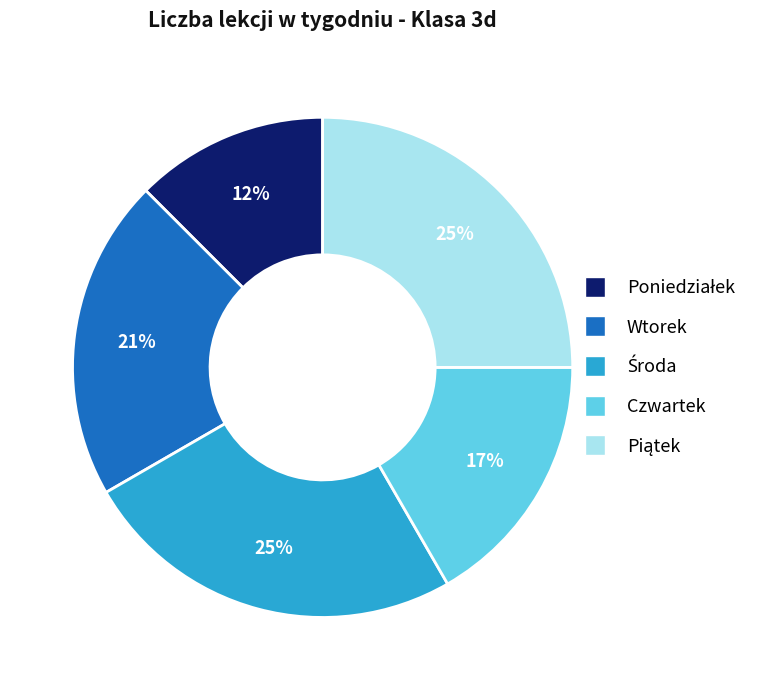

To the nearest percent, what portion does Czwartek represent?

17%